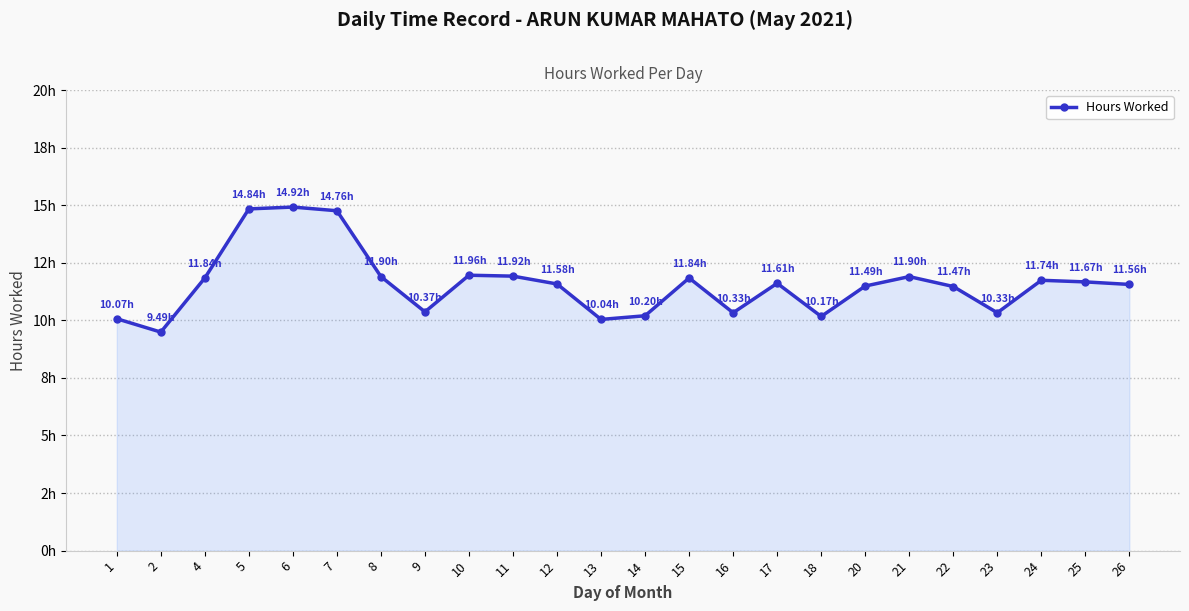

Between 4 and 15, which is larger?

4